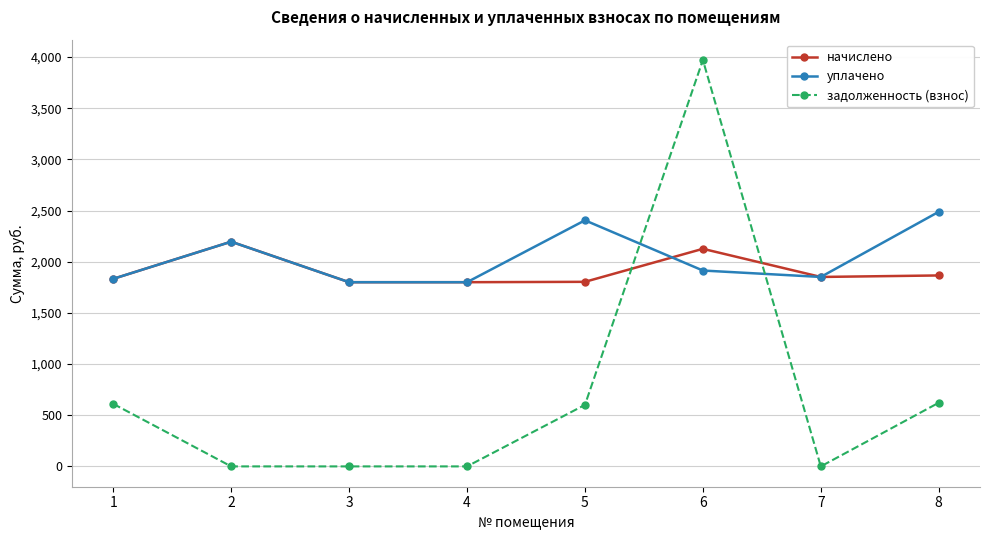

The value of задолженность (взнос) at 3 is 2370.0. True or false?

False